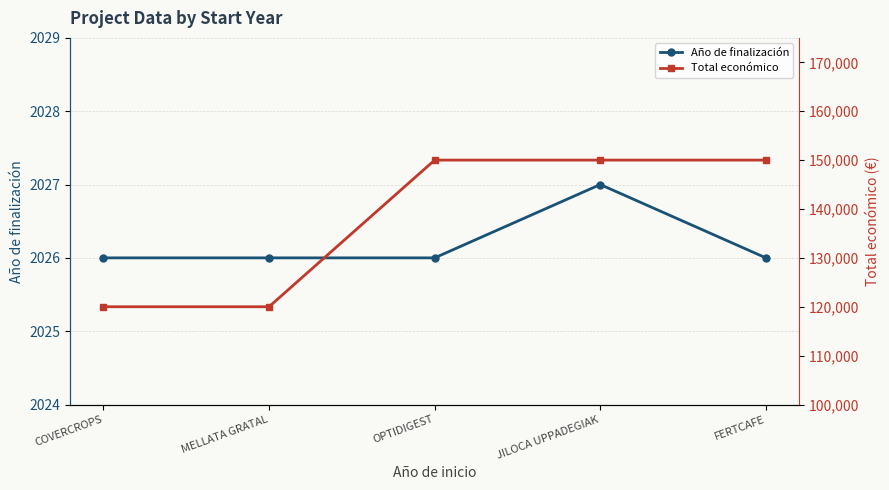

True or false: Total económico has more than 0 interior local peaks.

False